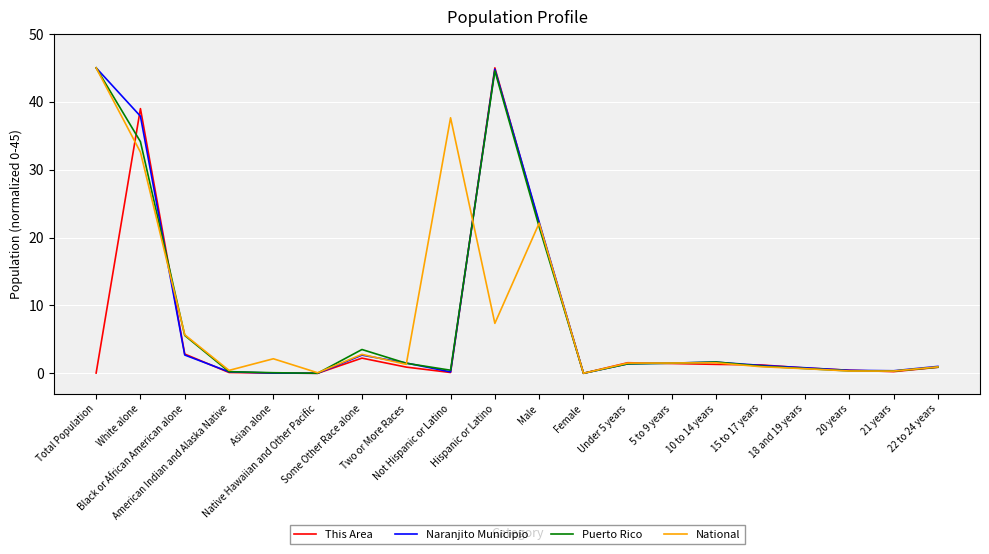

What is the maximum value shown in the chart?

45.0